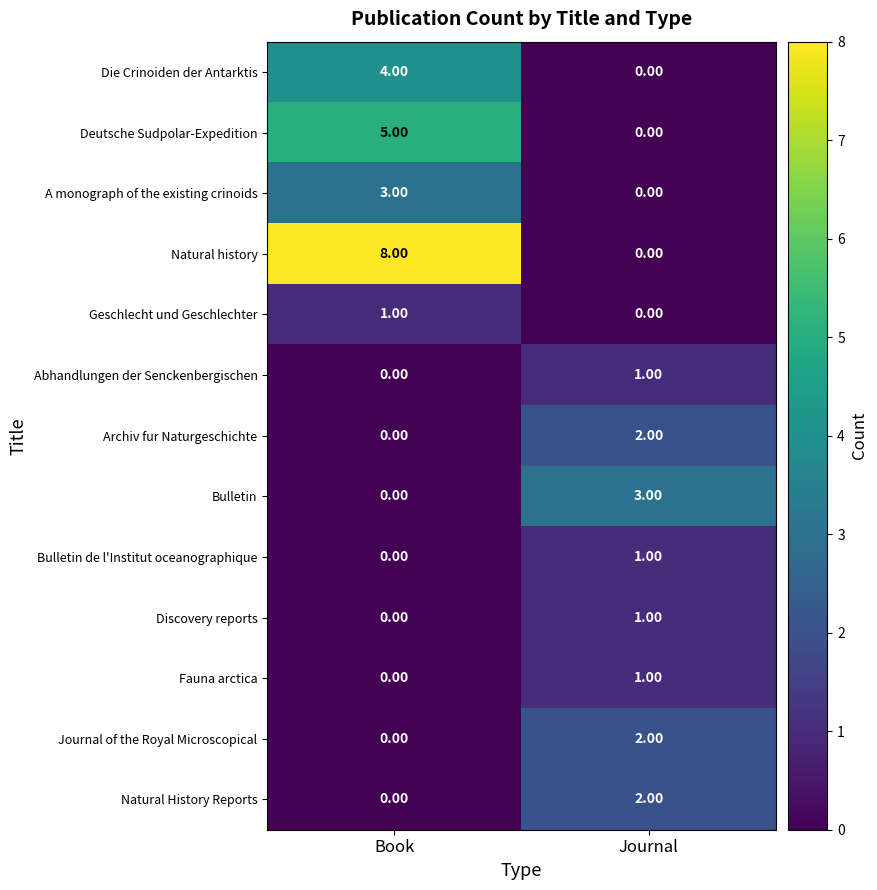

List the labels in order of Deutsche Sudpolar-Expedition value, largest first.

Book, Journal